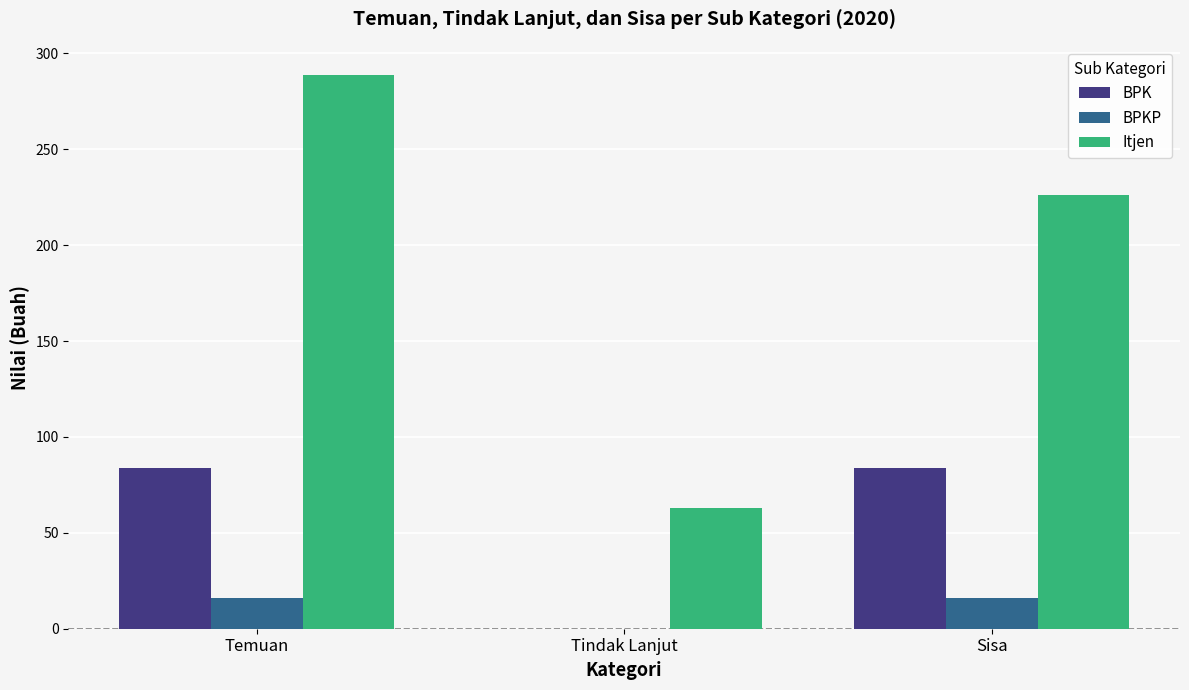

Count the number of categories in the chart.

3